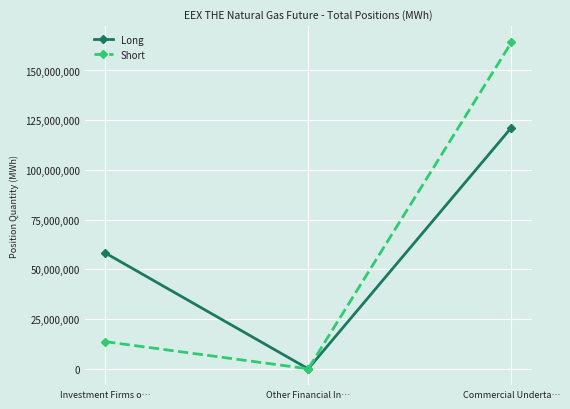

What is the total value across all series at Investment Firms o…?

71978137